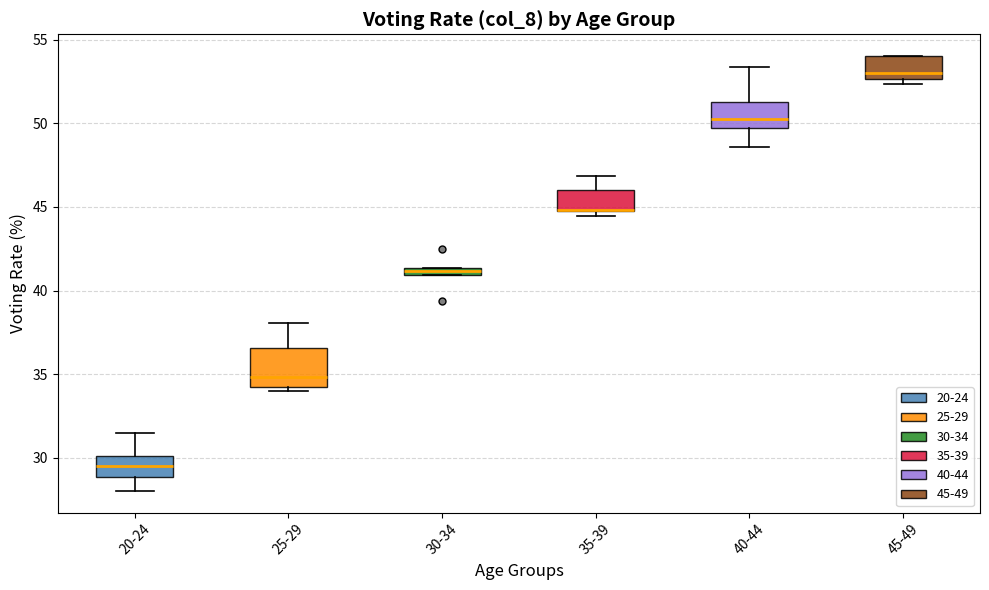

Where is the lower edge of the box for 30-34 on the y-axis? The values are not printed on the chart, so give them approximately, as read against the axis.

41.0